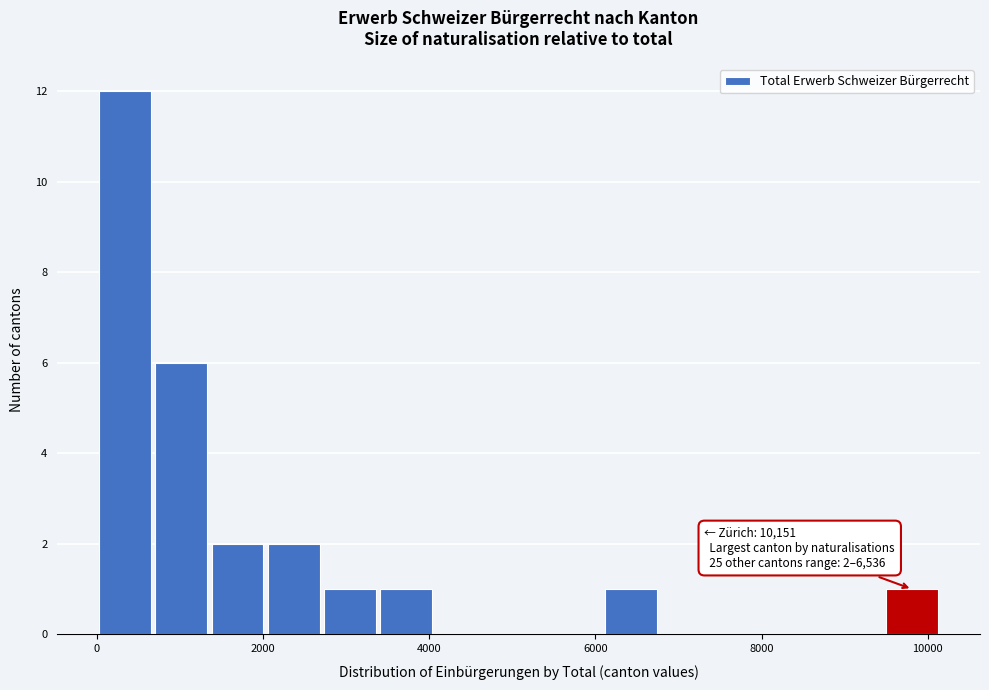

Around what value on the x-axis is the tallest bar? Give the approximate position of its centre, as read against the axis.

400